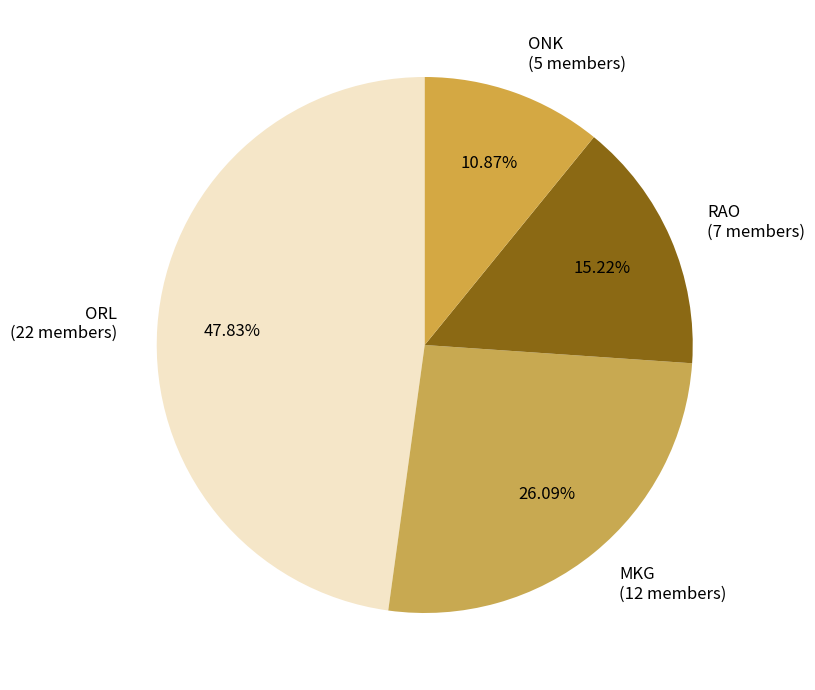

Is RAO the majority of the pie?

No